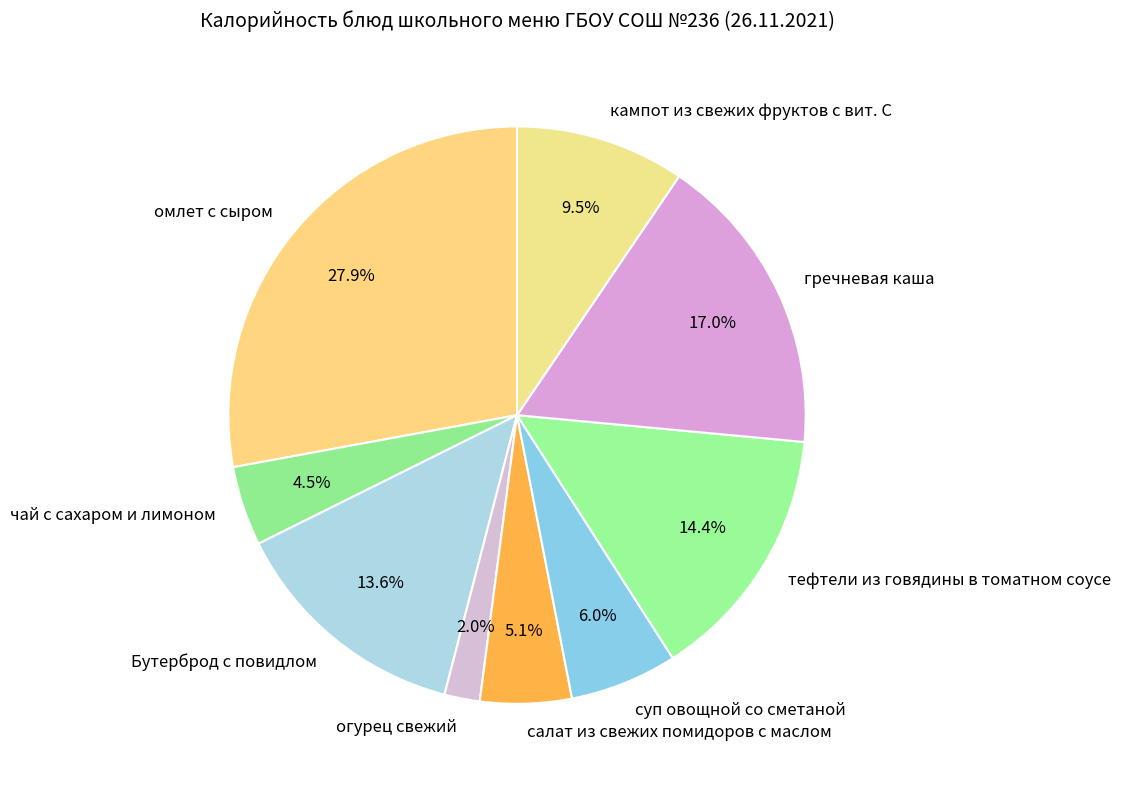

What percentage do омлет с сыром and Бутерброд с повидлом together represent?

41.5%